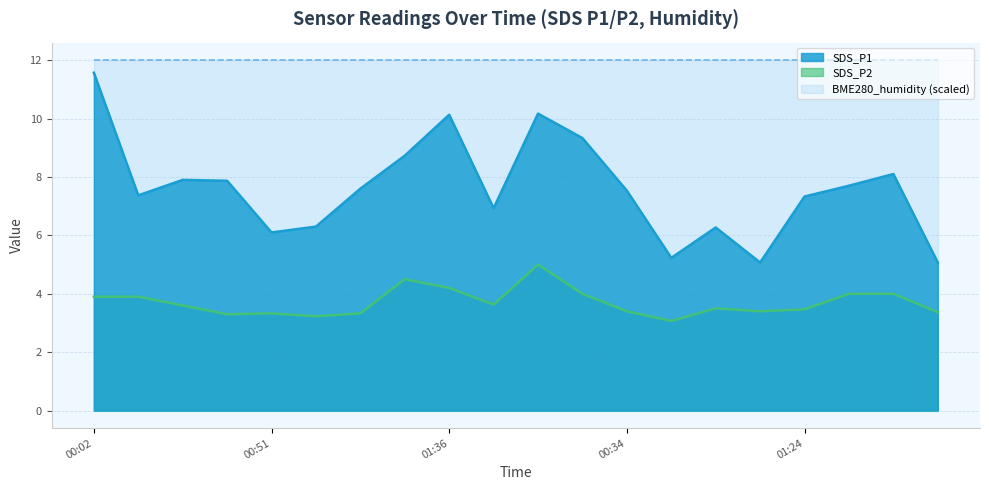

The value of SDS_P2 at 00:27 is 5.1. True or false?

False